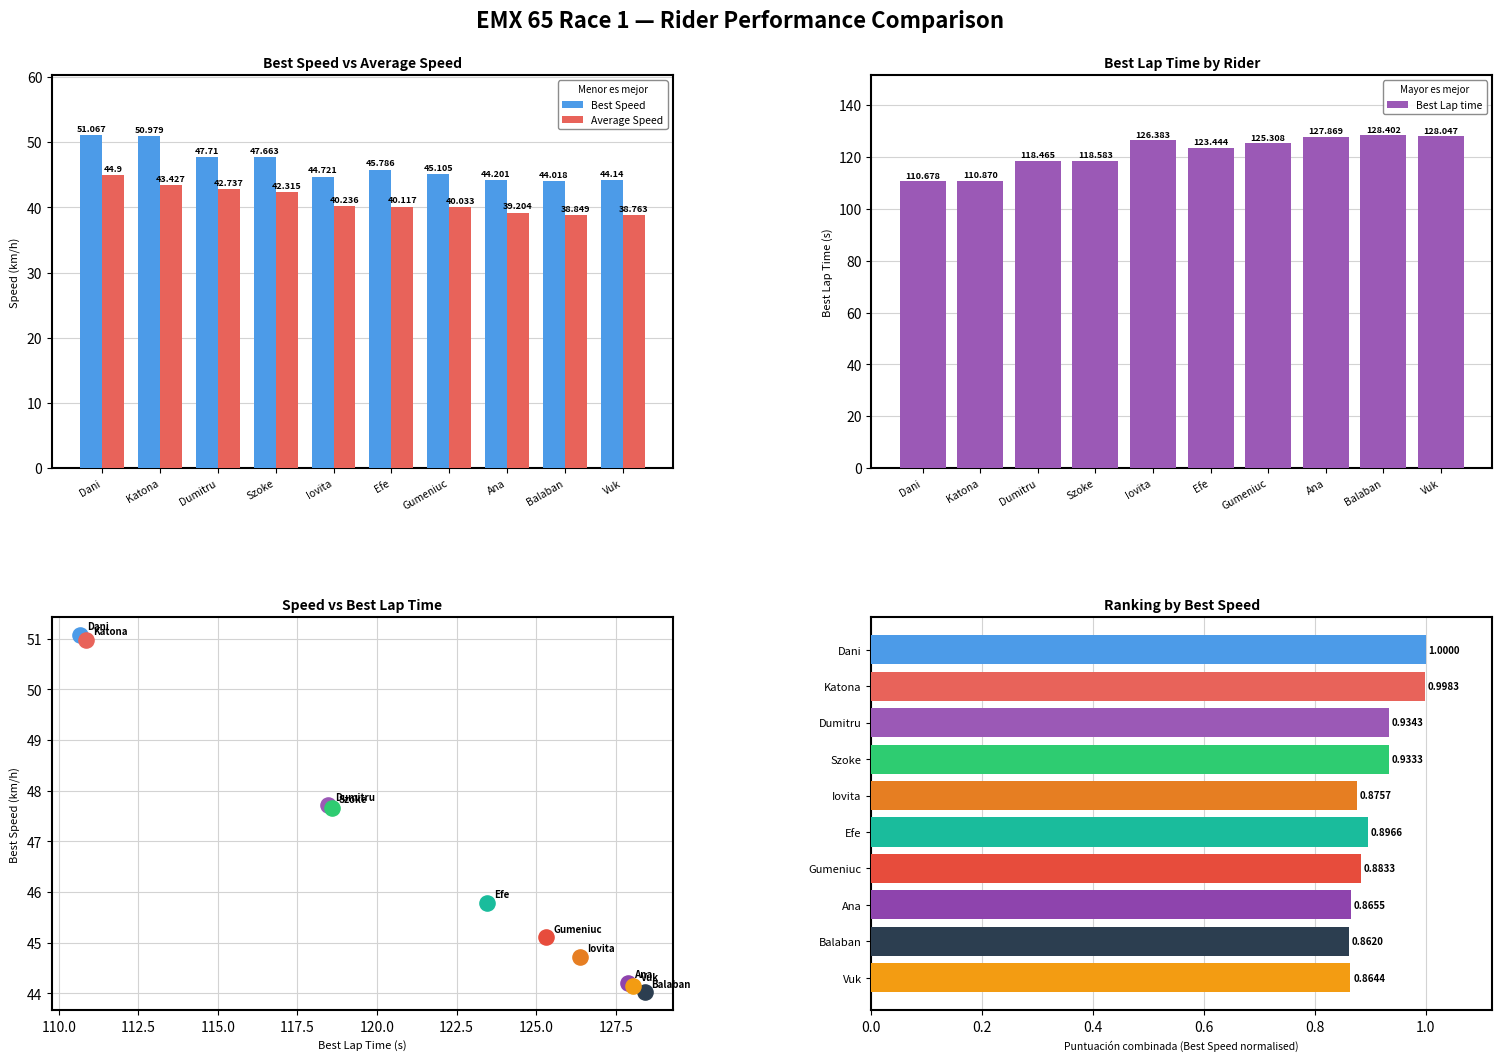

Where is Best Speed nearest to the value 47?

Szoke